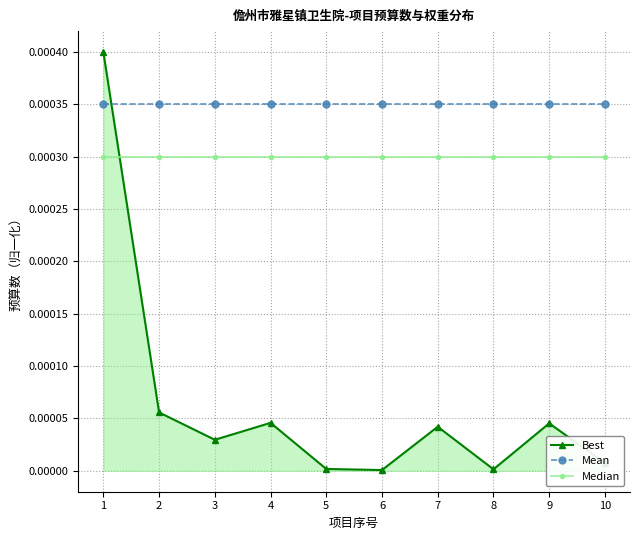

Rank the series by their average value, from highest to lowest.

Mean, Median, Best